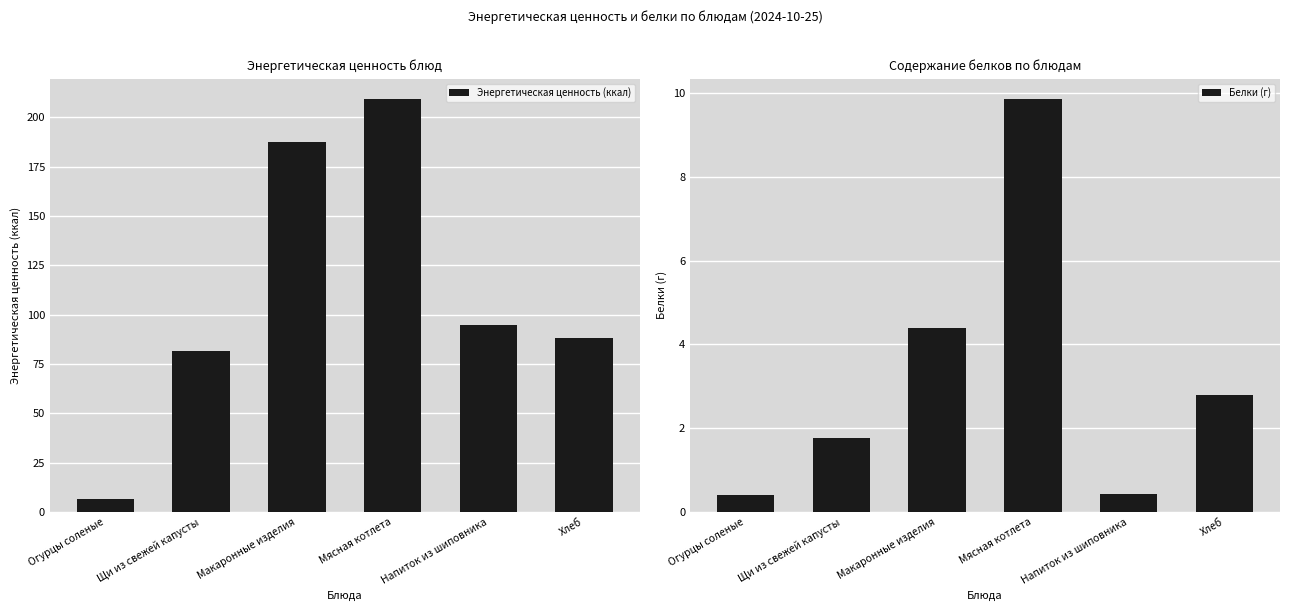

What is the sum of all Энергетическая ценность (ккал) values?

667.0